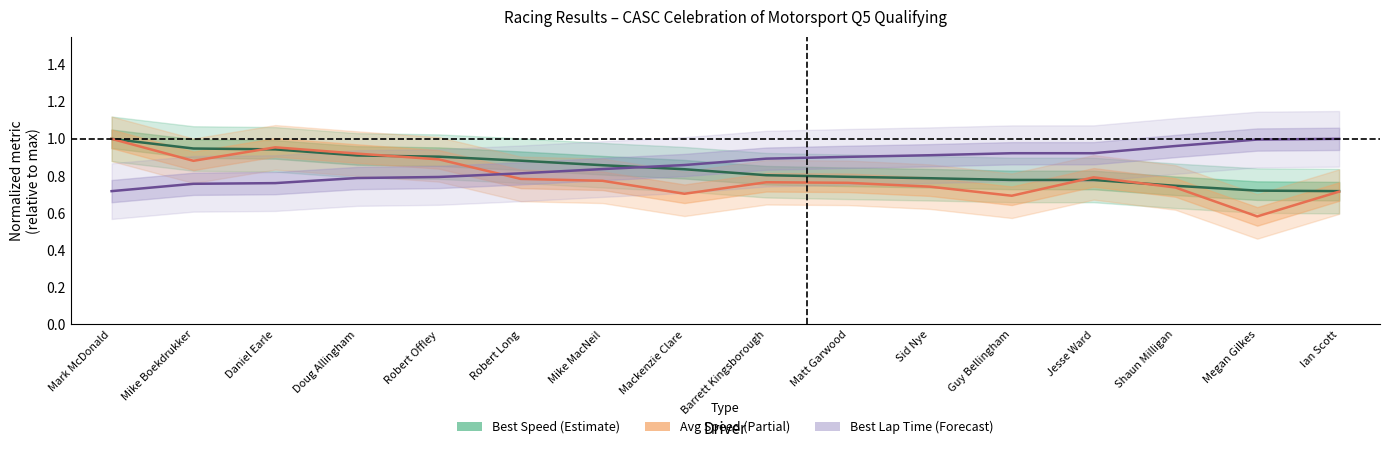

Is this an area chart (filled region under the line)?

No